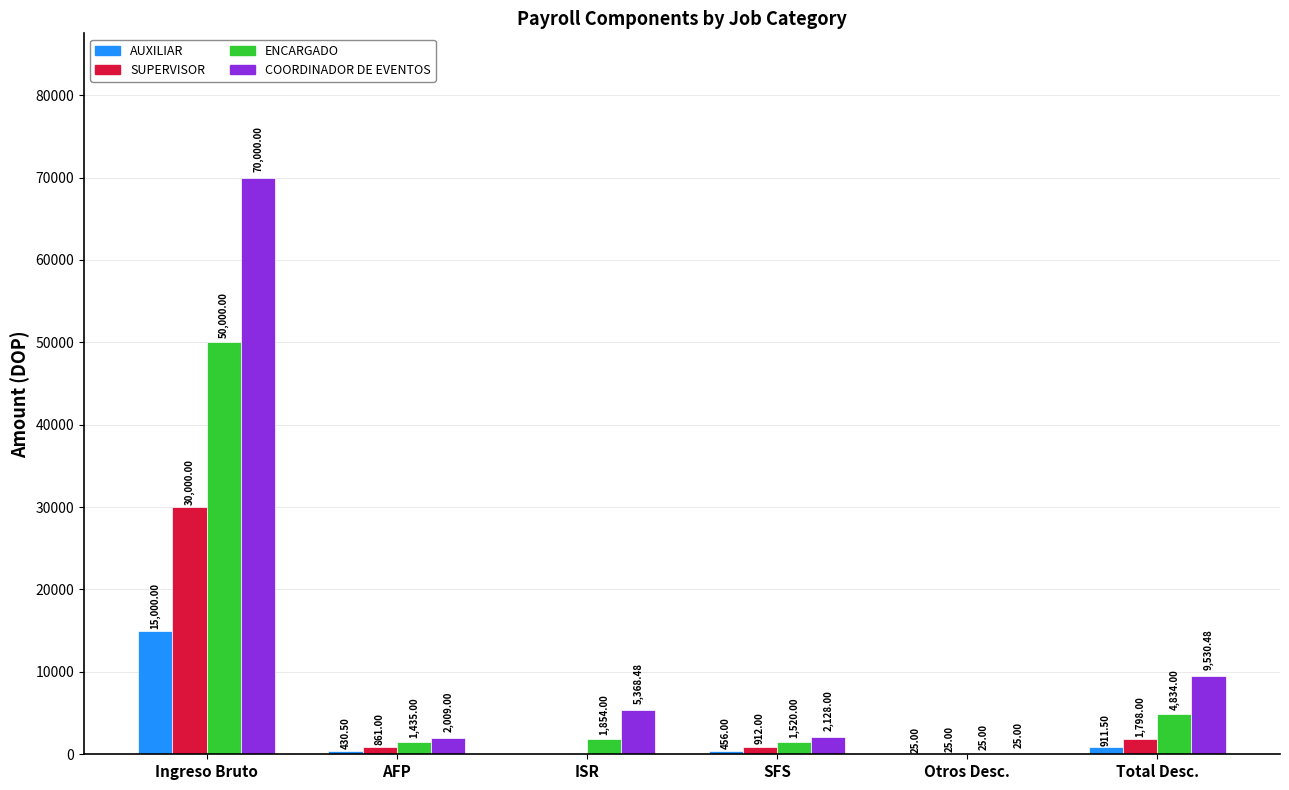

What are all the series names shown in the legend?

AUXILIAR, SUPERVISOR, ENCARGADO, COORDINADOR DE EVENTOS